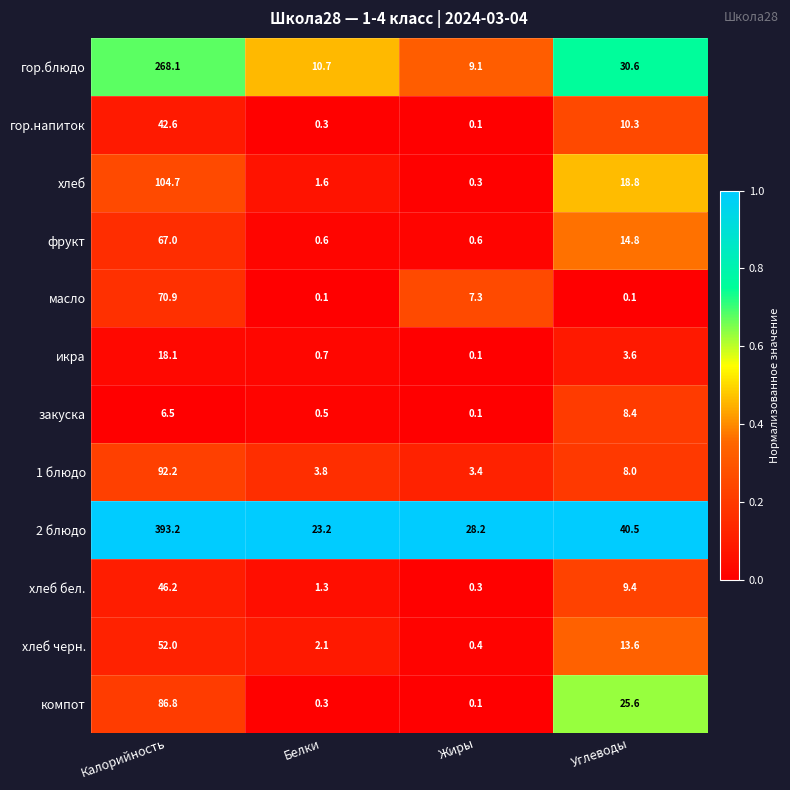

At which label does хлеб бел. first exceed 9?

Калорийность